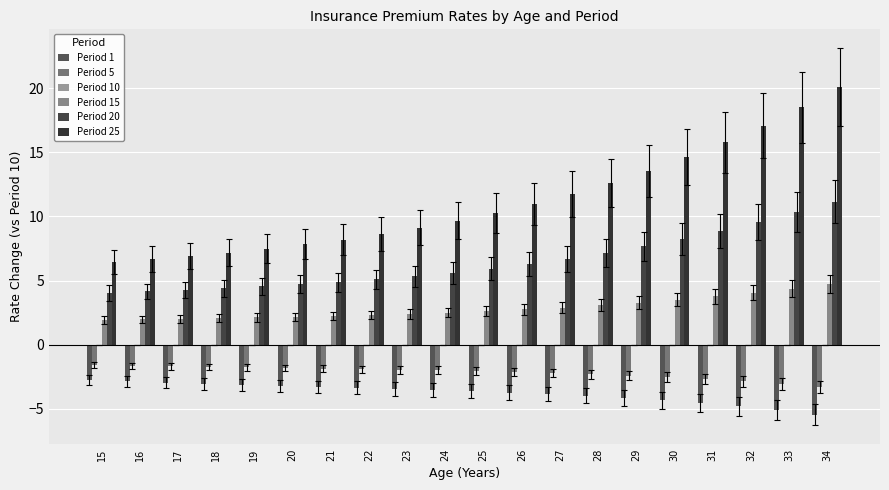

At 19, list the series in order from smallest to largest.

Period 1, Period 5, Period 15, Period 20, Period 25